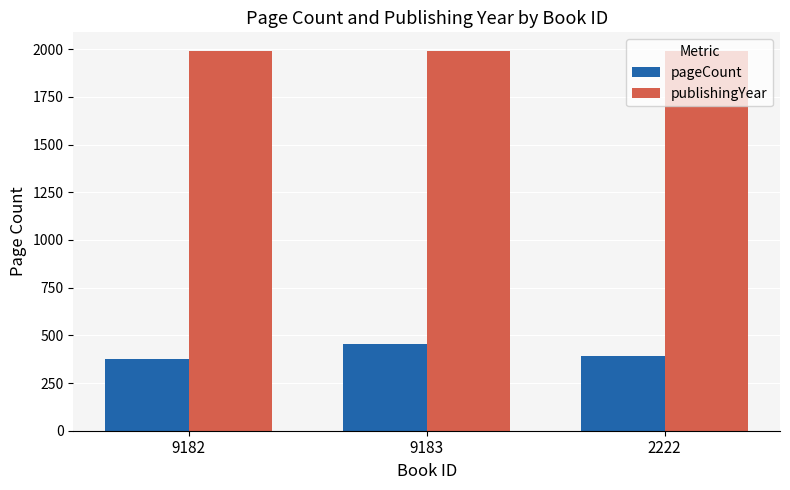

At which label is pageCount closest to 416?

2222